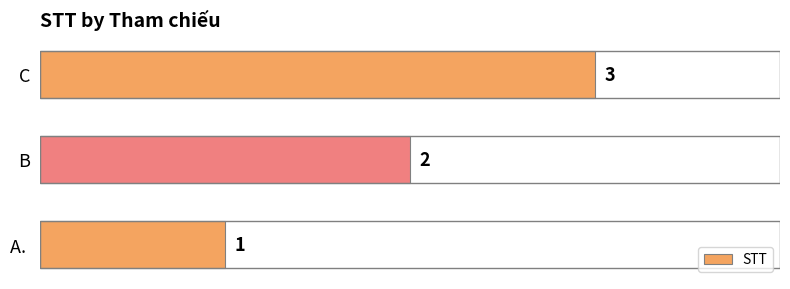

Count the values in the range 1 to 3.

3